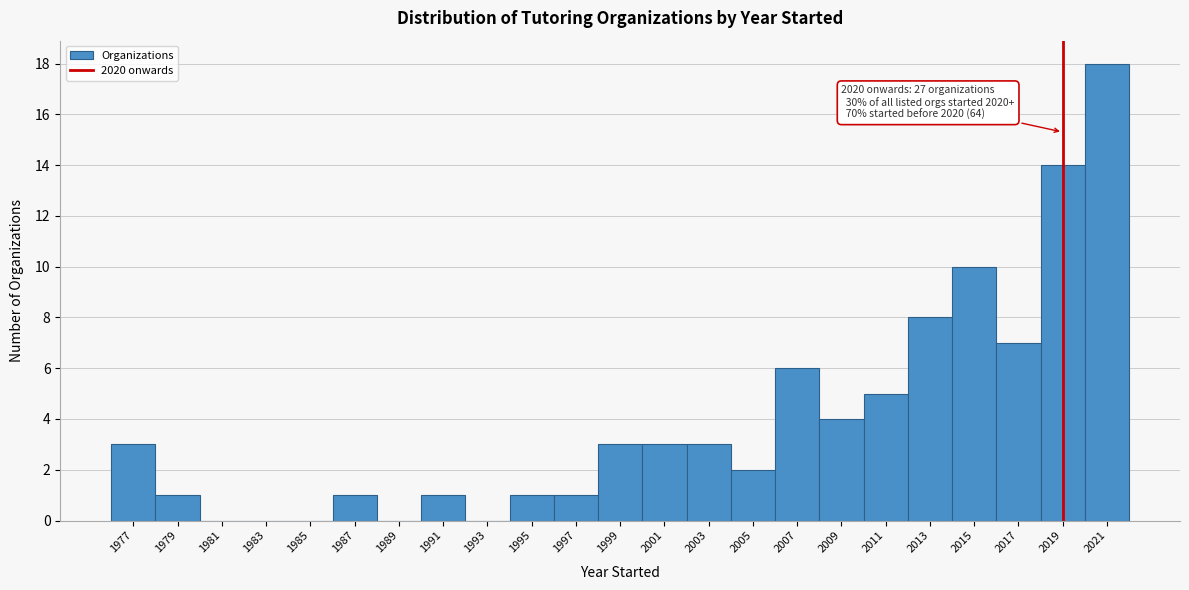

Reading left to right, transcribe all the data shown in this chart.

1977=3	1979=1	1981=0	1983=0	1985=0	1987=1	1989=0	1991=1	1993=0	1995=1	1997=1	1999=3	2001=3	2003=3	2005=2	2007=6	2009=4	2011=5	2013=8	2015=10	2017=7	2019=14	2021=18